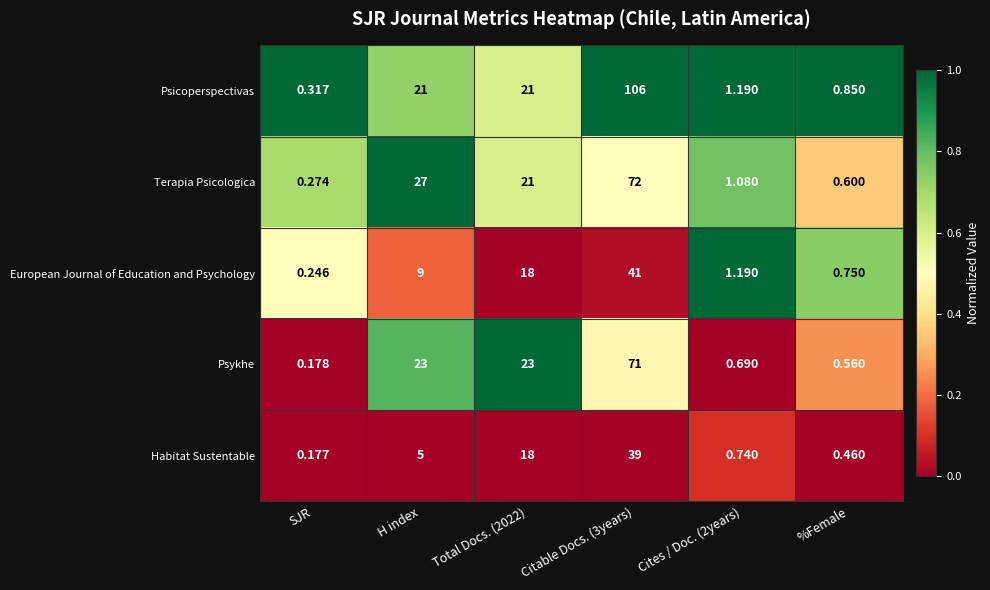

What is the total value across all series at Total Docs. (2022)?

101.0